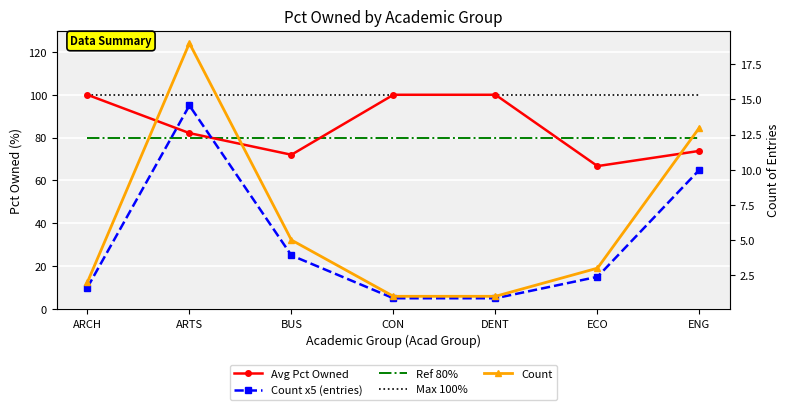

Is the value of Count at ENG greater than the value of Max 100% at ARCH?

No